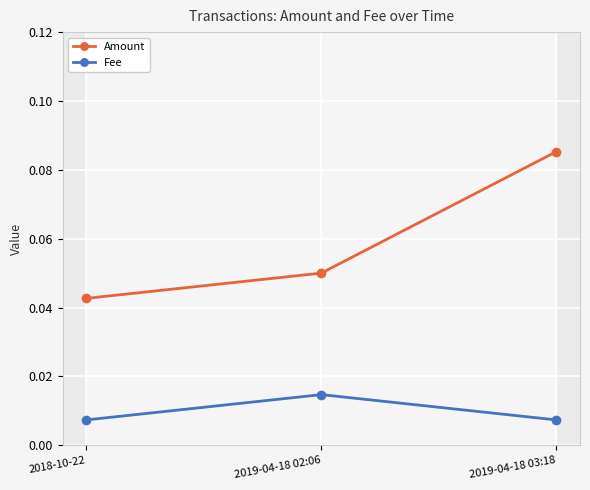

List the series in order of their overall mean, lowest first.

Fee, Amount